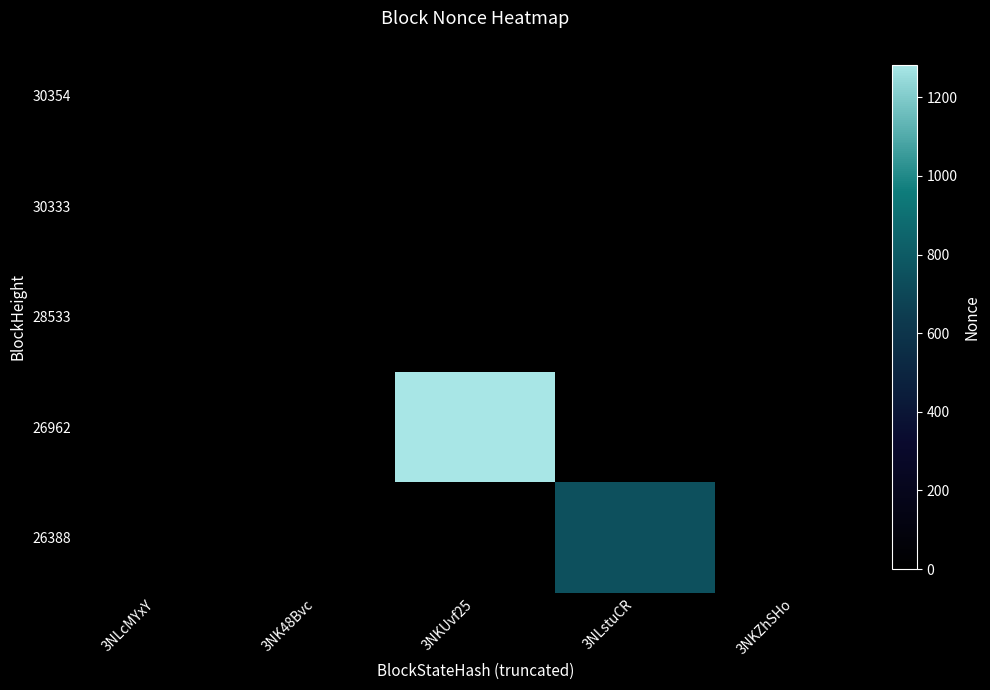

What is the greatest value displayed?

1283